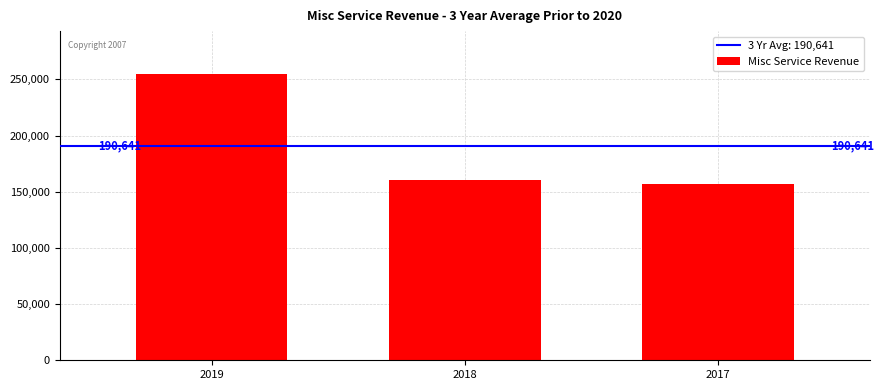

List the labels in order of value, largest first.

2019, 2018, 2017